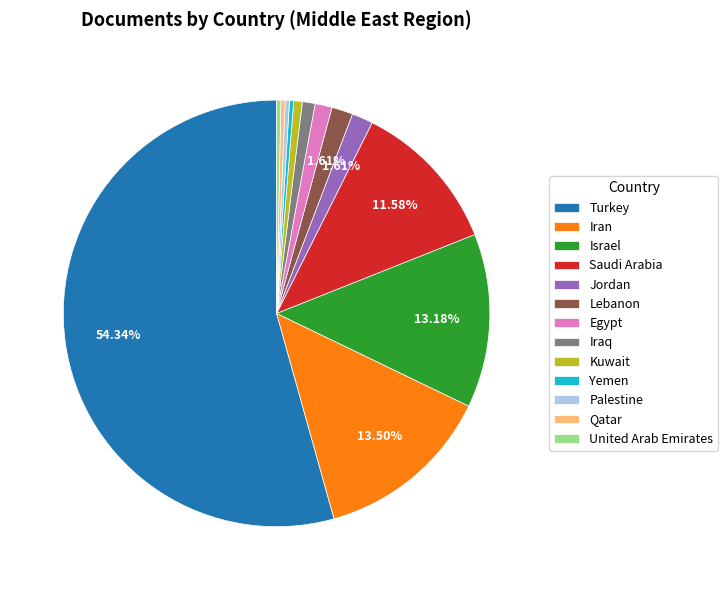

Approximately how many times larger is the value at Kuwait compared to Egypt?

0.5